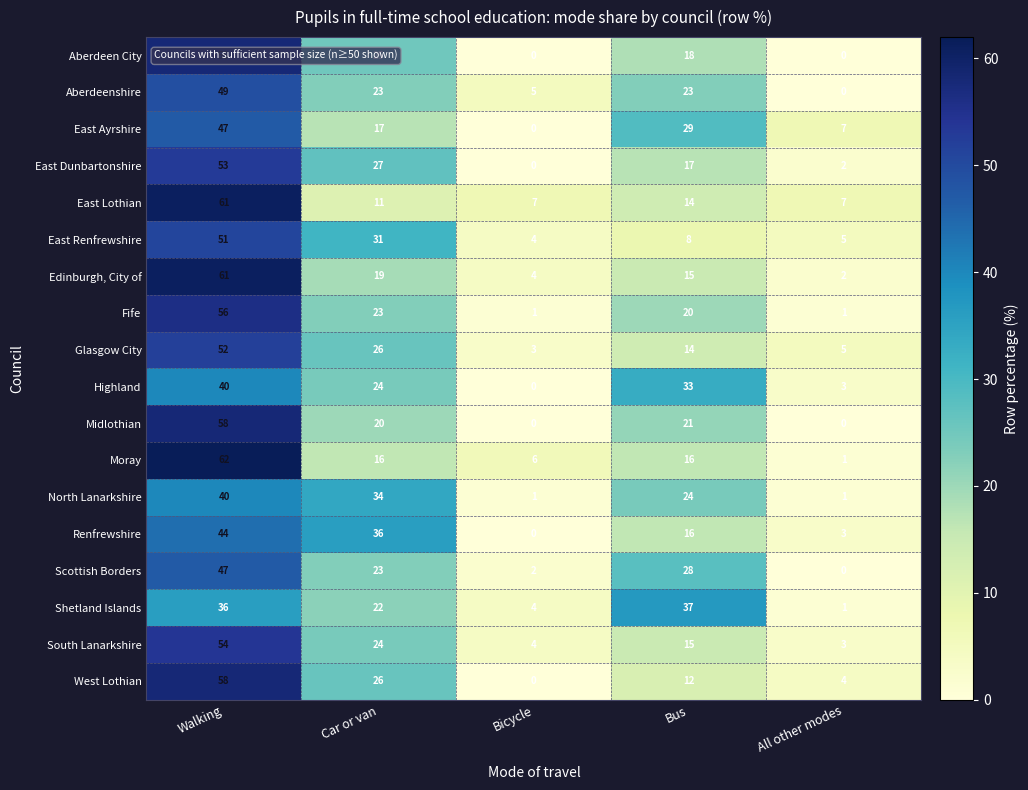

At which category does the chart reach its peak across all series?

Walking